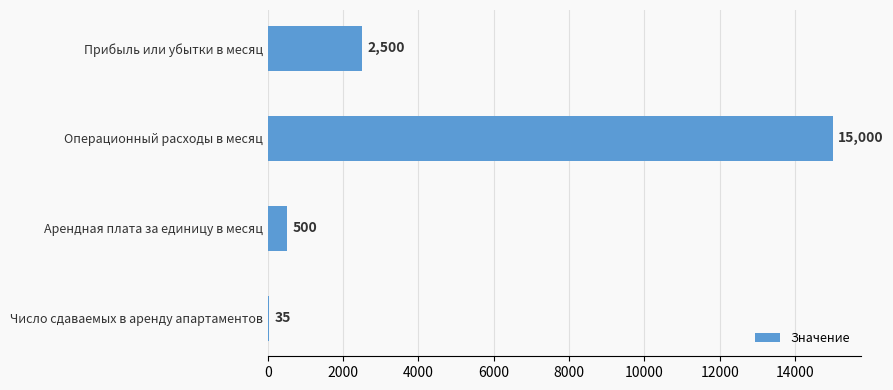

Is it true that the value at Арендная плата за единицу в месяц is 500?

True